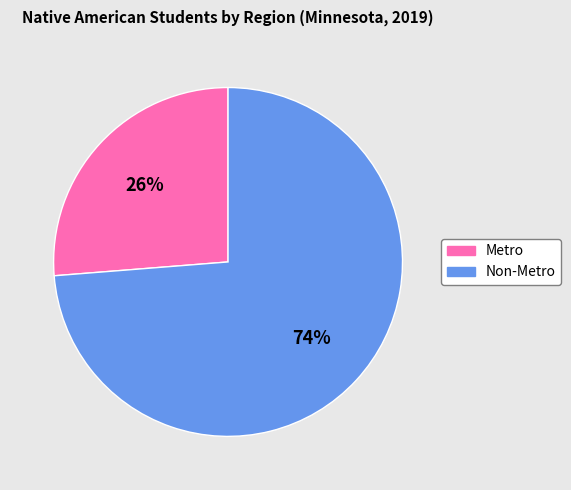

The Non-Metro slice represents 84% of the pie. True or false?

False